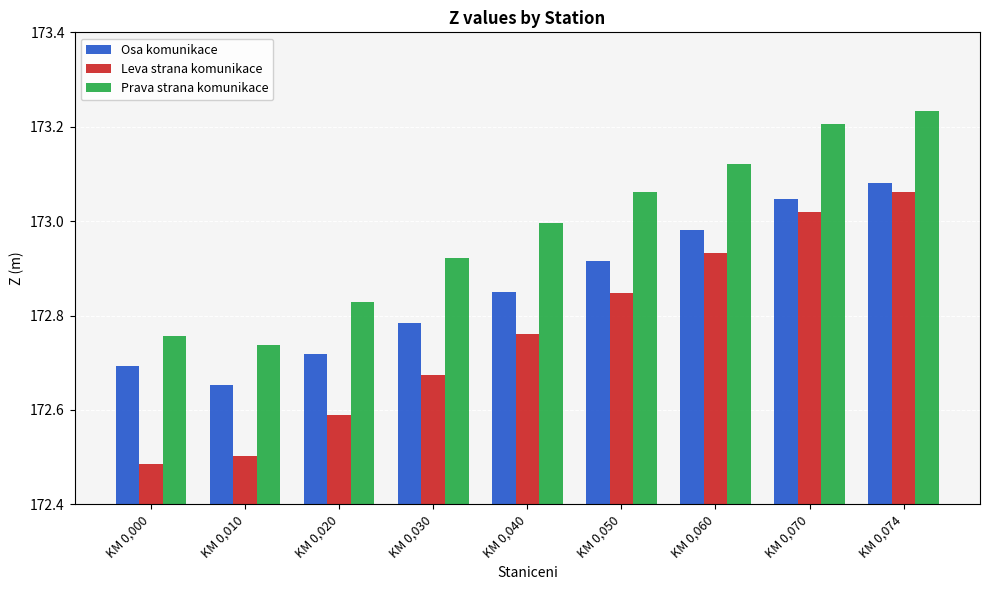

How many groups of bars are there?

9